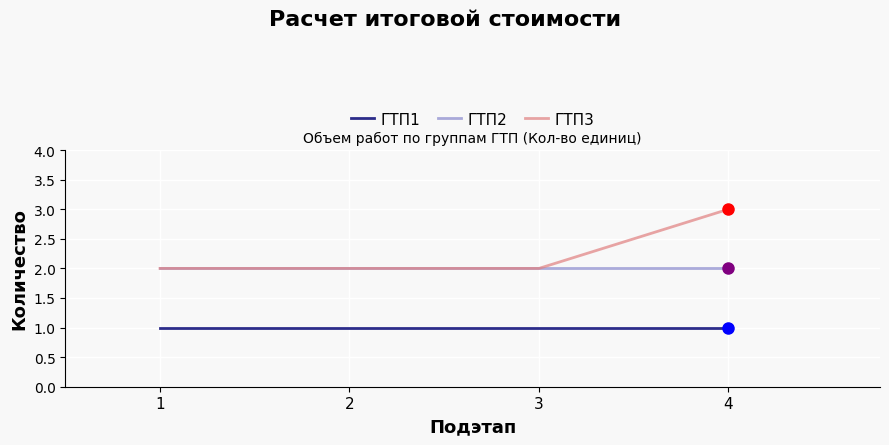

Rank the series by their maximum value, from lowest to highest.

ГТП1, ГТП2, ГТП3